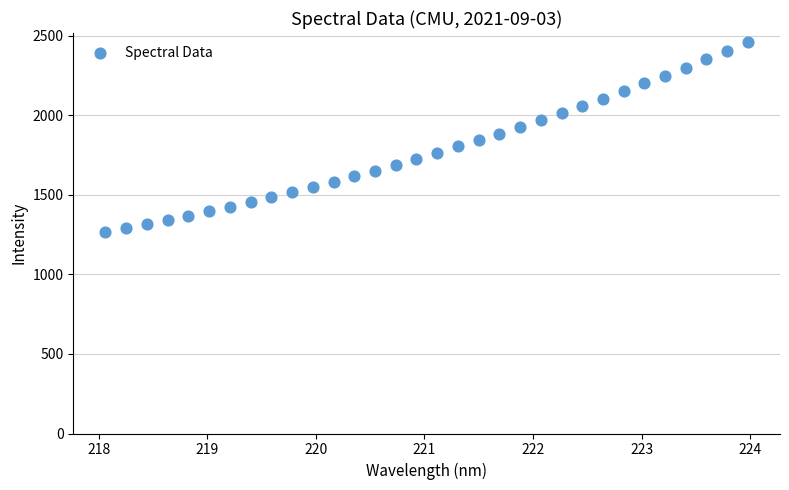

What is the range of X values (max minus min)?

5.9